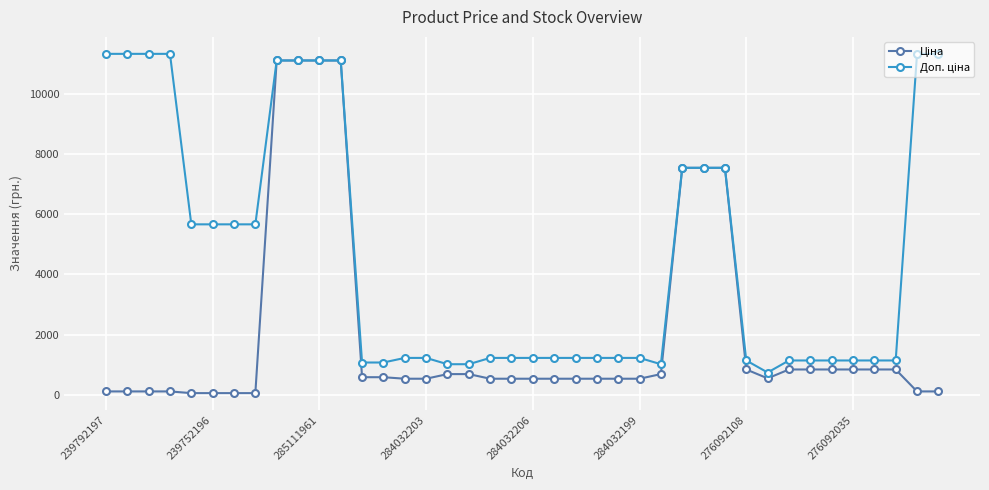

At how many categories does at least one series exceed 6109?

13